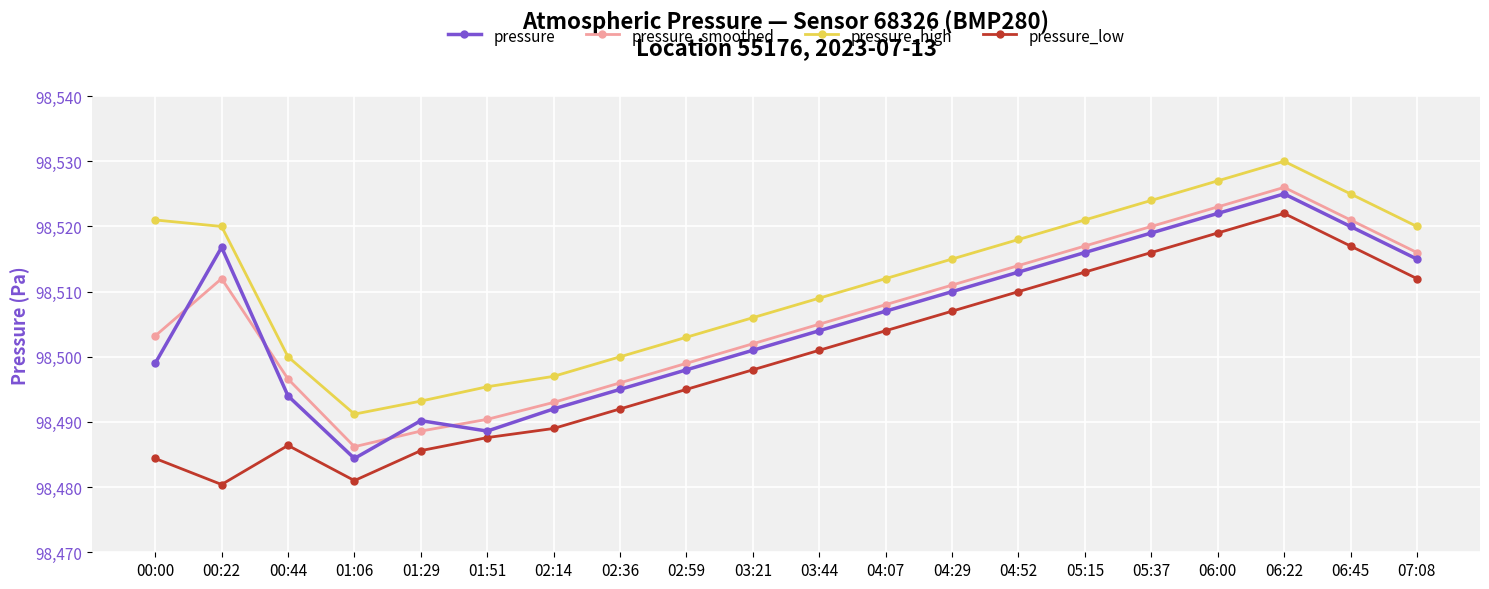

What is the label of the 2nd point from the right?

06:45